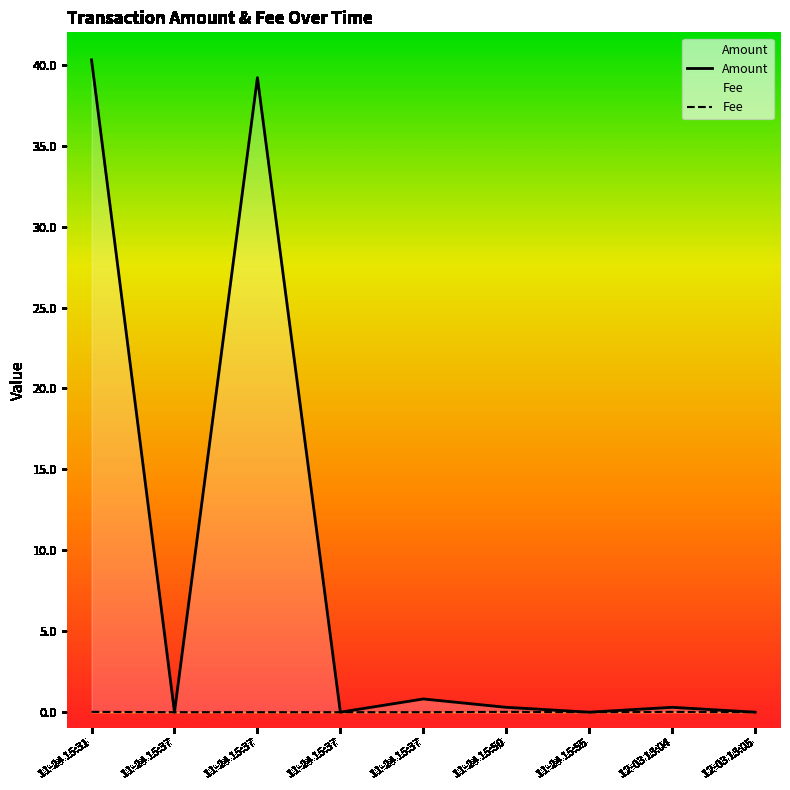

What is the label of the 3rd point from the left?

11-24 15:37